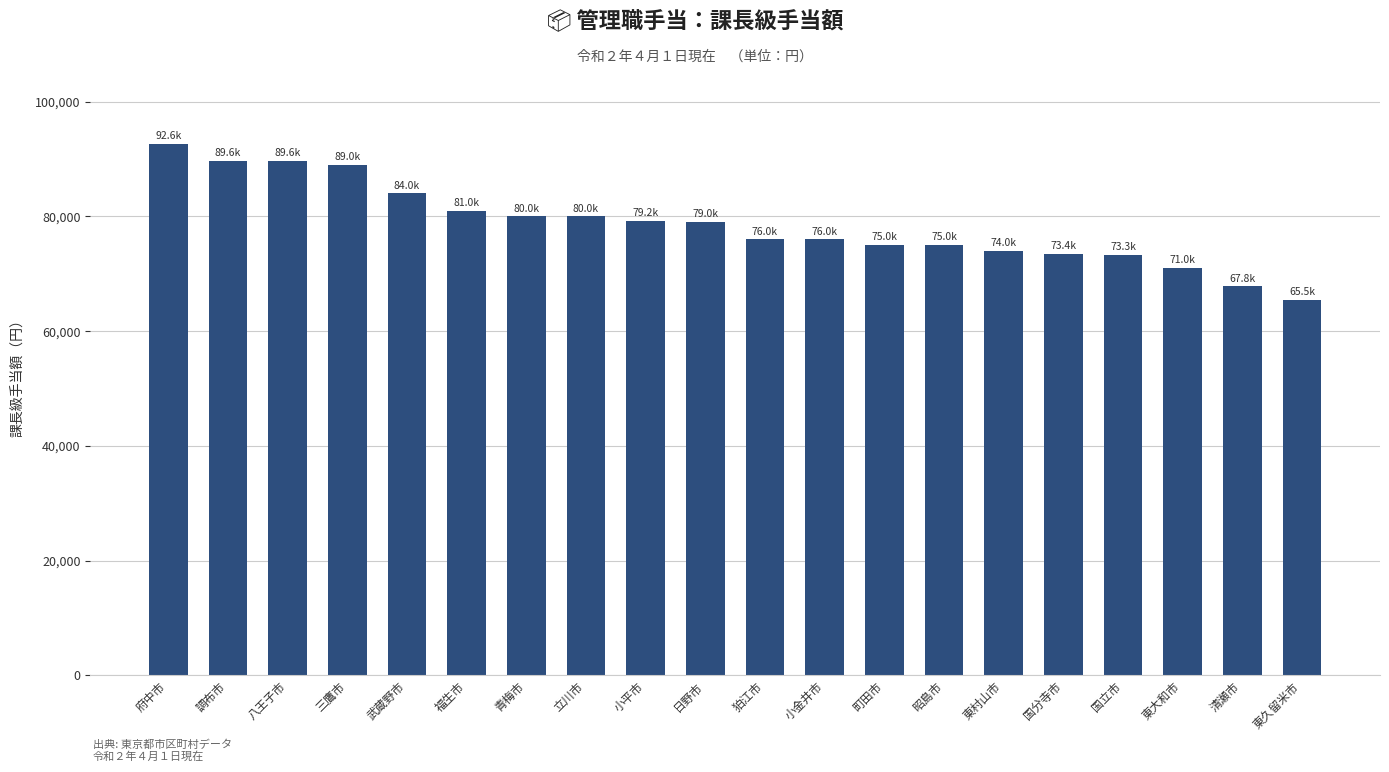

What is the greatest value displayed?

92600